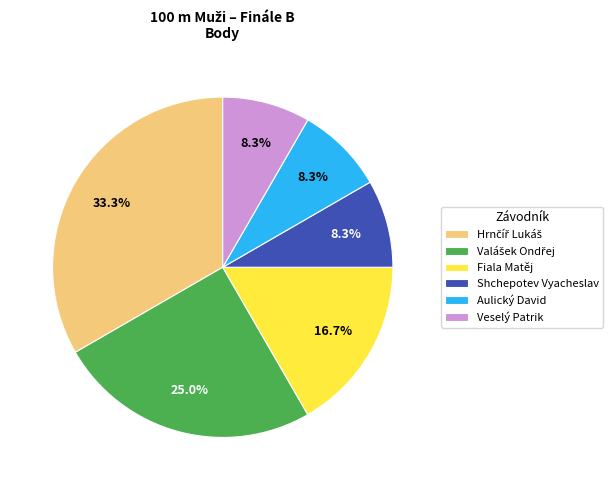

What is the ratio of the value at Shchepotev Vyacheslav to the value at Veselý Patrik?

1.0